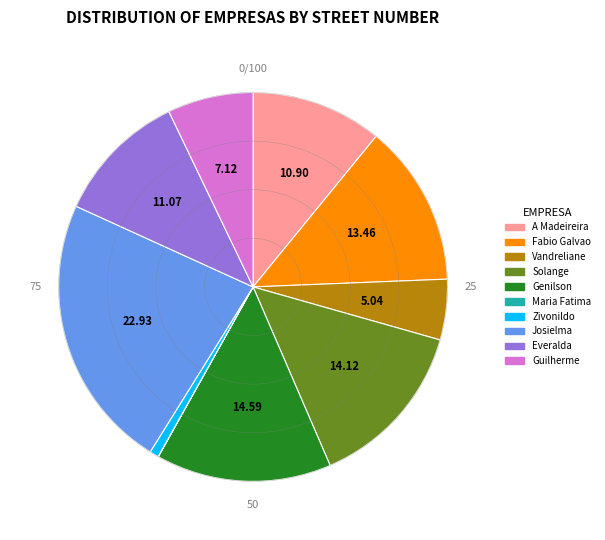

What is the total percentage of Guilherme Albuquerque and Josielma Maria?

30.1%